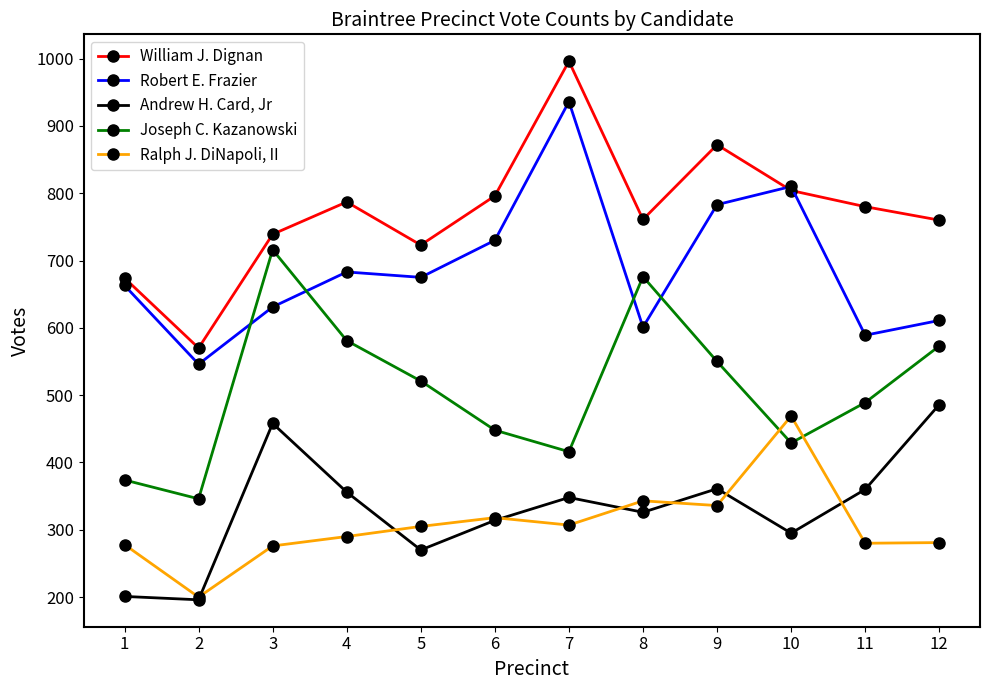

What is the sum of all Joseph C. Kazanowski values?

6119